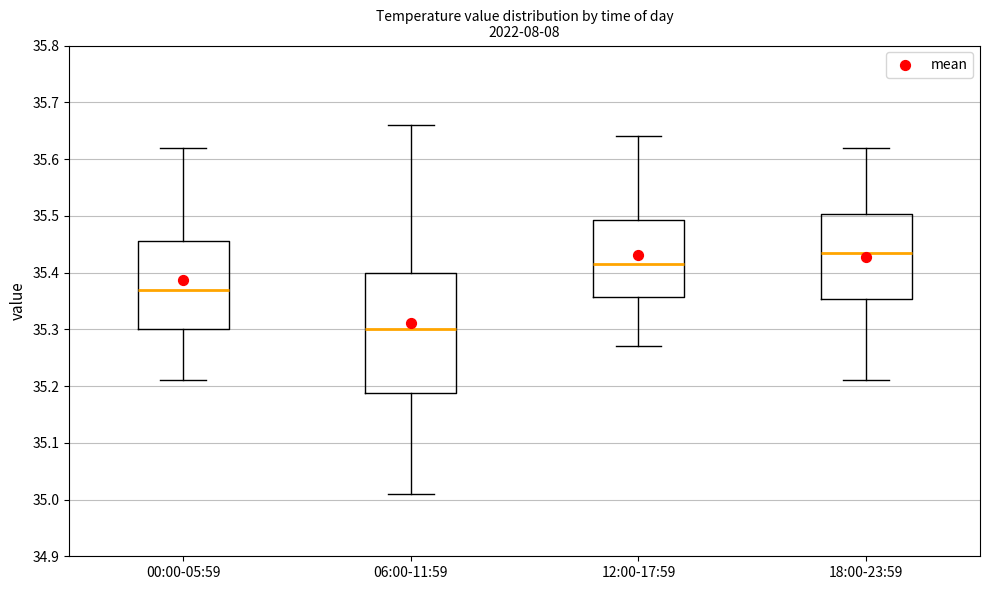

Comparing the boxes themselves (not the whiskers), which one is the tallest?

06:00-11:59